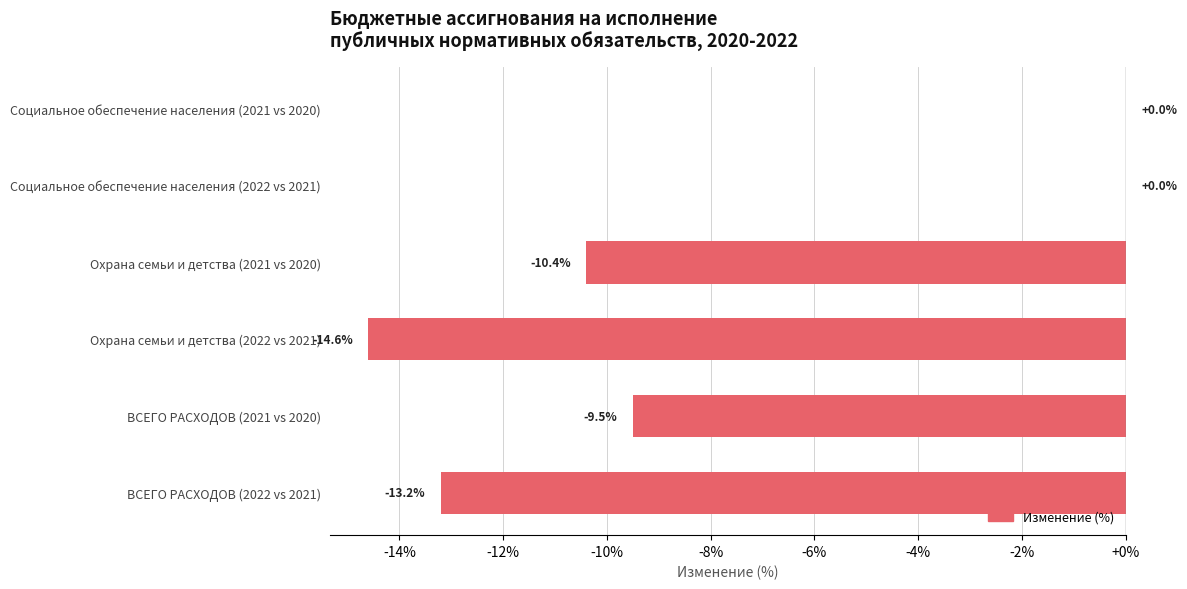

Reading top to bottom, what are all the values shown in this chart?

Социальное обеспечение населения (2021 vs 2020)=0.0	Социальное обеспечение населения (2022 vs 2021)=0.0	Охрана семьи и детства (2021 vs 2020)=-10.4	Охрана семьи и детства (2022 vs 2021)=-14.6	ВСЕГО РАСХОДОВ (2021 vs 2020)=-9.5	ВСЕГО РАСХОДОВ (2022 vs 2021)=-13.2